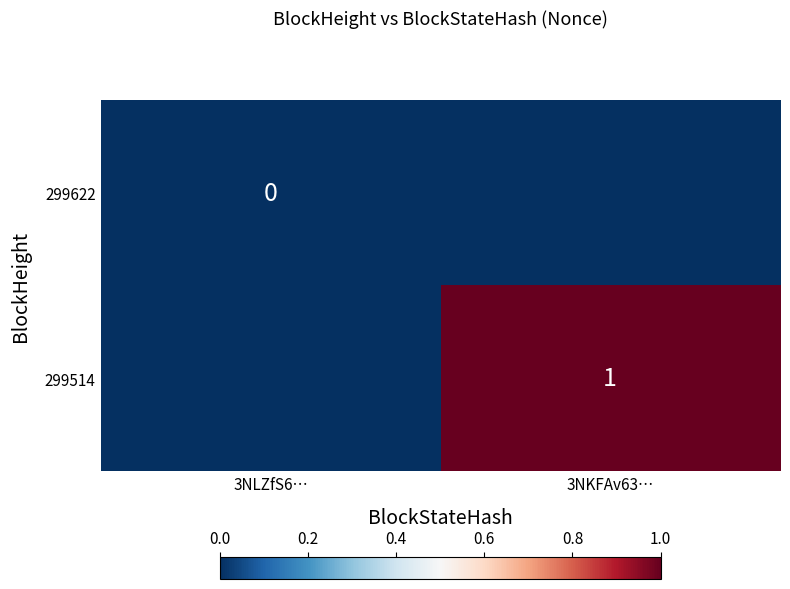

True or false: 299514 has a value of 0 at 3NKFAv63….

False